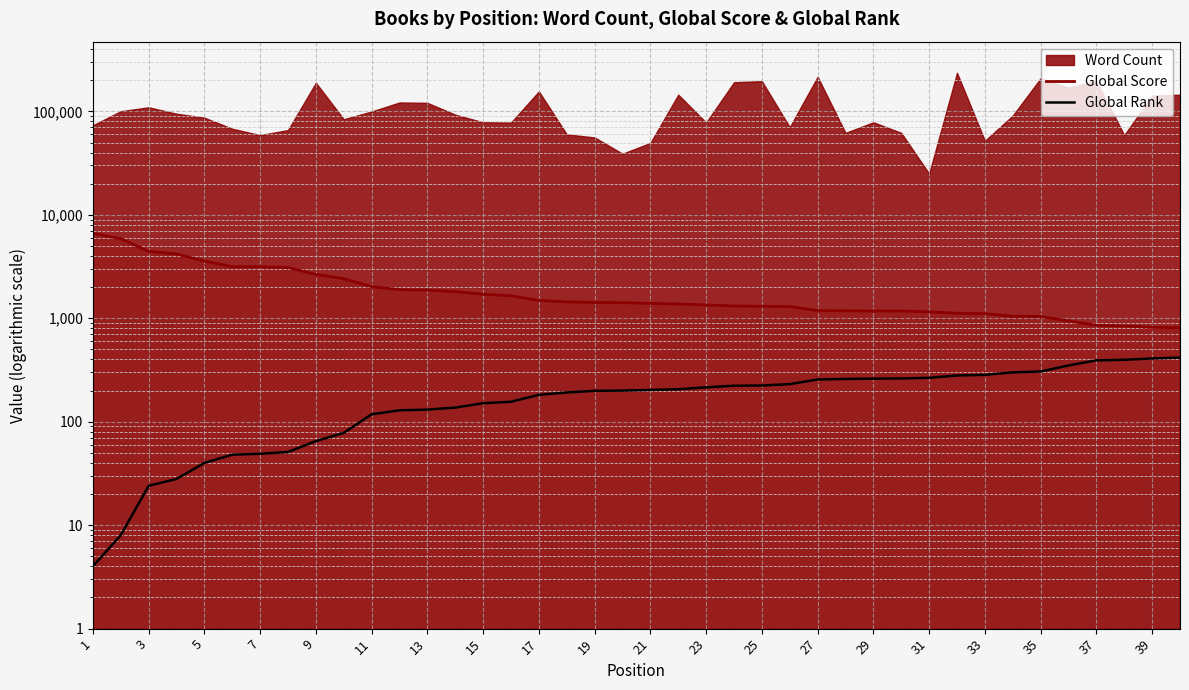

How many values in the Global Score series exceed 1417?

19